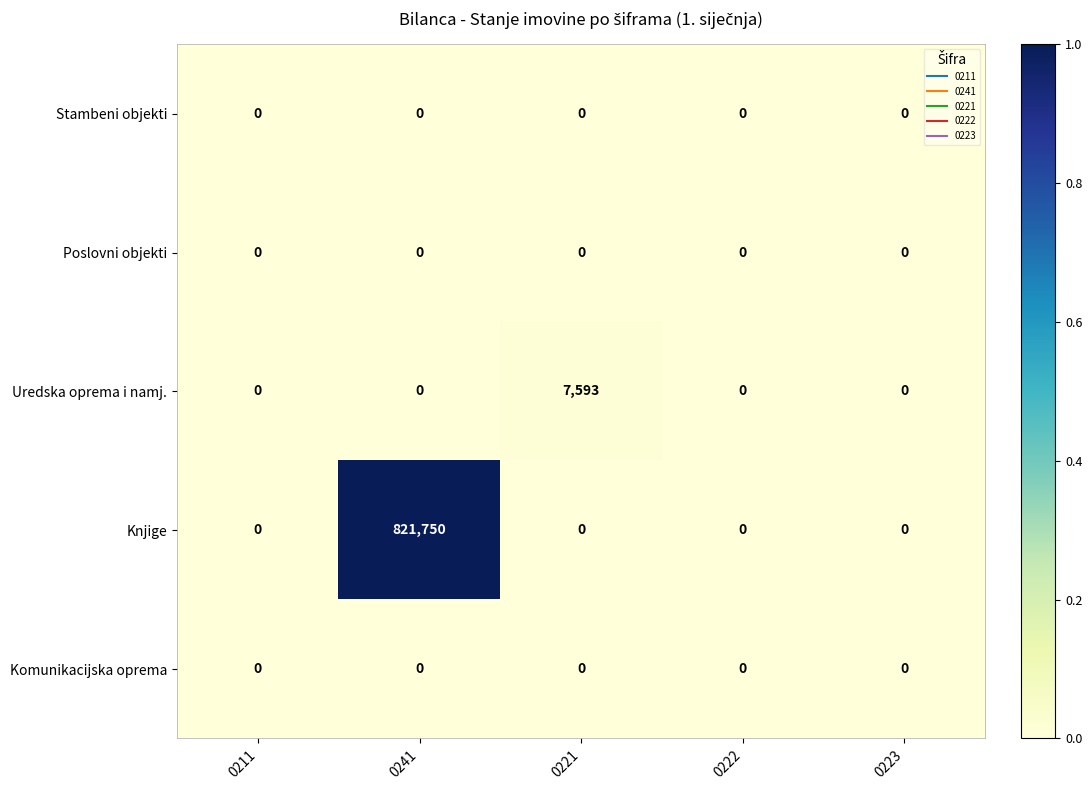

Which series has the widest spread of values?

Knjige